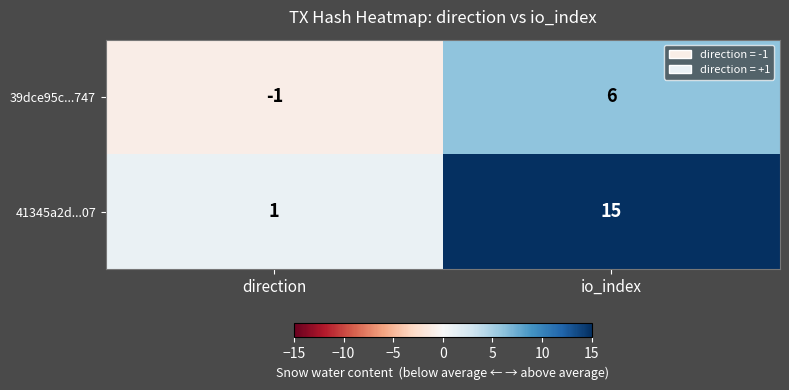

Reading left to right, transcribe all the data shown in this chart.

39dce95c...747: -1	6
41345a2d...07: 1	15